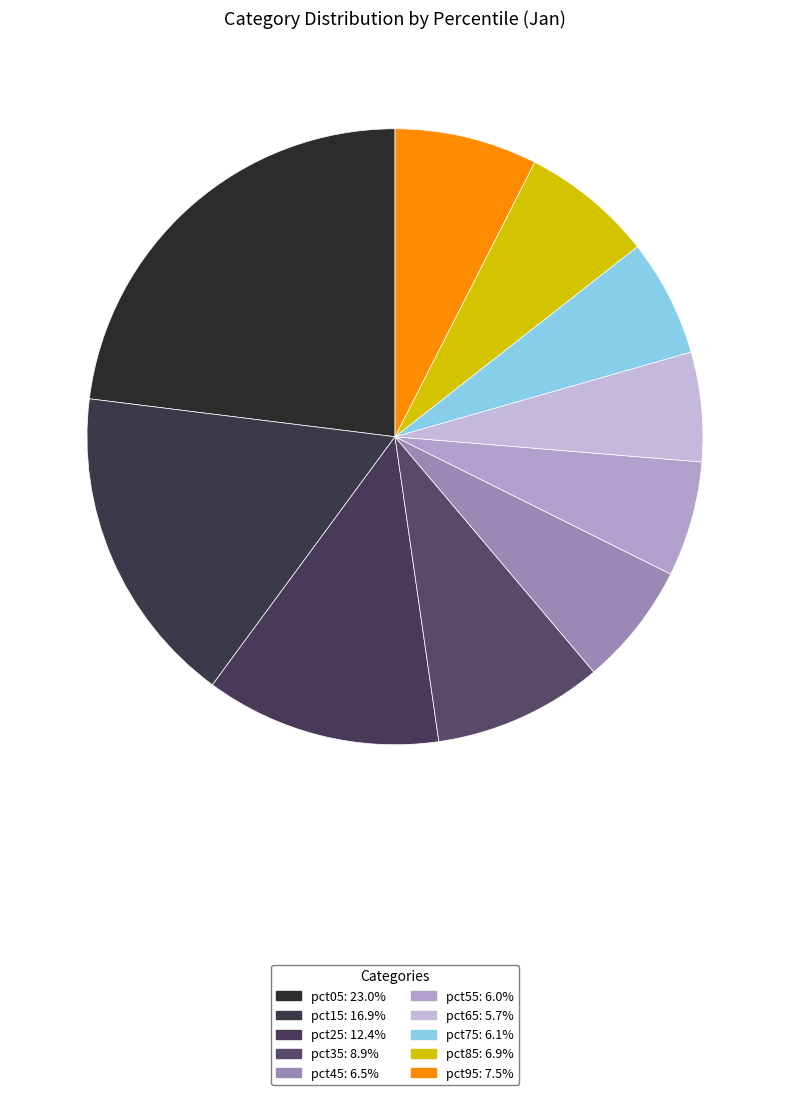

Is the sum of pct75 and pct35 greater than half?

No